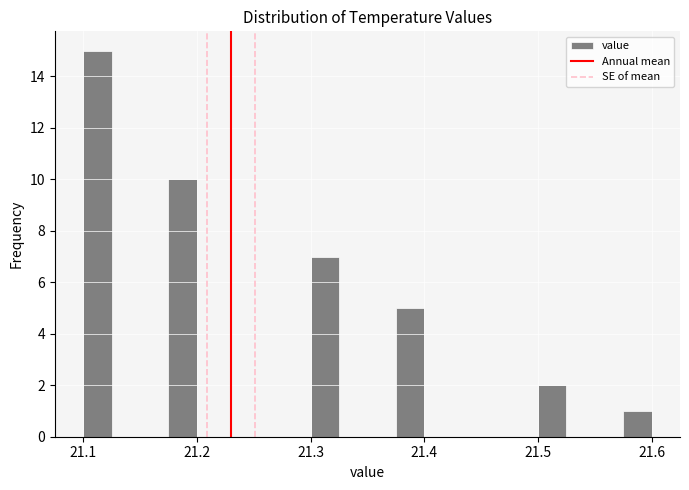

Read against the x-axis, roughly where is the centre of the tallest bar?

21.11